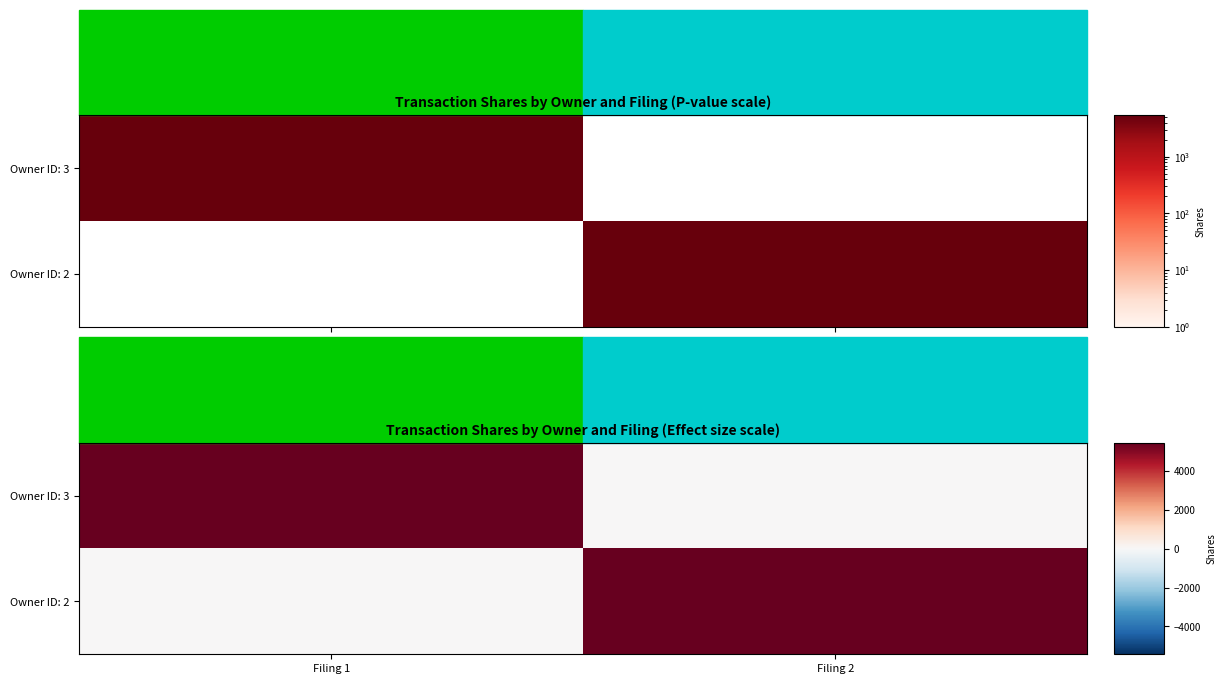

What is the difference between the Owner ID: 3 values at Filing 1 and Filing 2?

5428